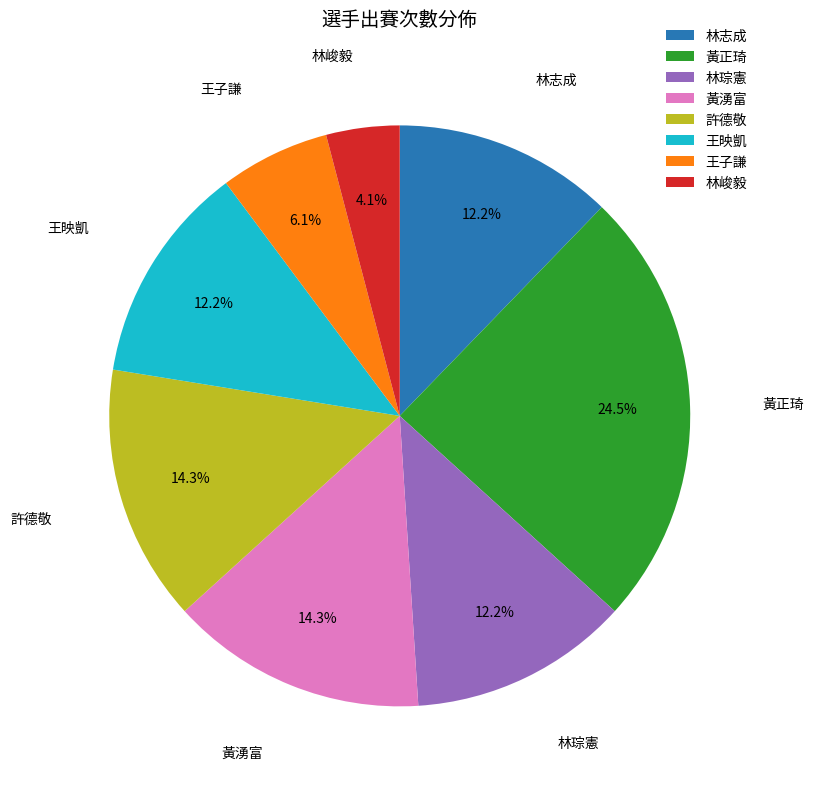

Is 黃湧富 the majority of the pie?

No